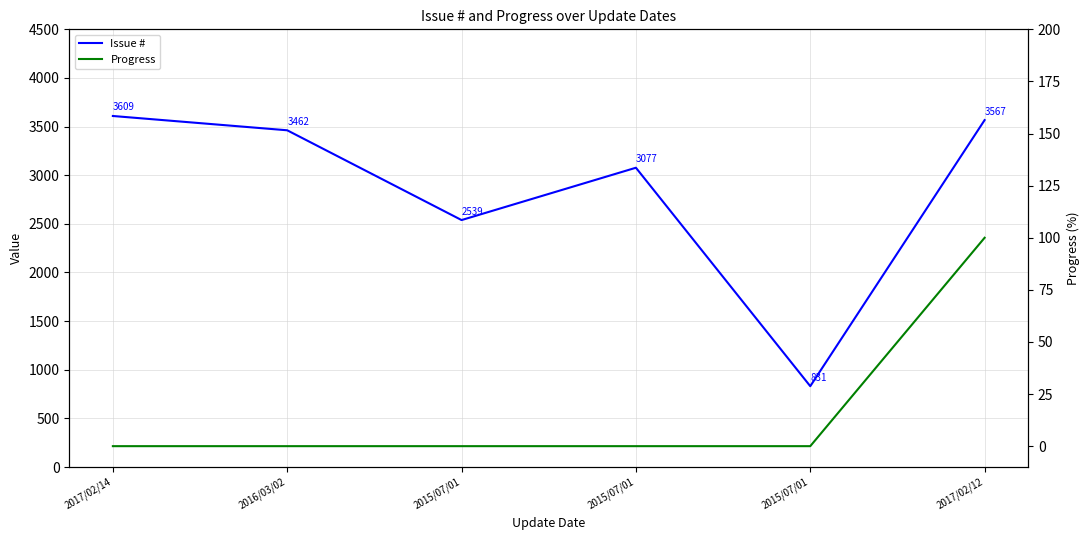

How many lines are shown in the chart?

2